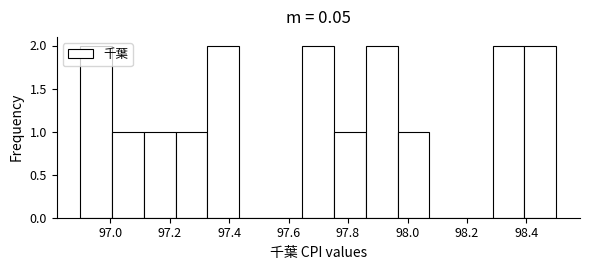

How tall is the bar that spans 97.22 to 97.32 on the x-axis? Neither the bar edges nor the heights are printed on the chart, so give them approximately, as read against the axes.

1